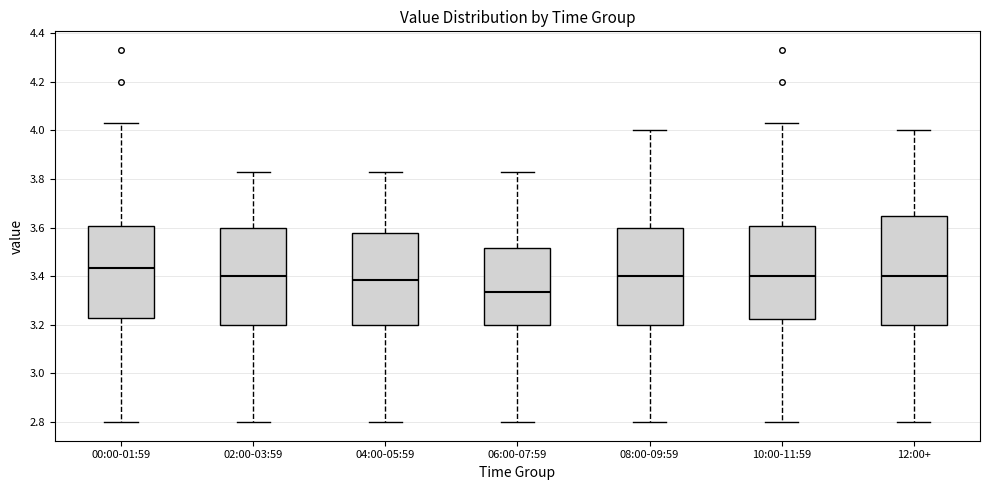

Reading left to right, transcribe this box plot: for each box, give where its median line is, the range the box spans, and where its two whiskers end, as read against the y-axis. The values are not printed on the chart, so give them approximately, as read against the axis.

00:00-01:59: median 3.44, box 3.24 to 3.60, whiskers 2.80 to 4.04
02:00-03:59: median 3.40, box 3.20 to 3.60, whiskers 2.80 to 3.84
04:00-05:59: median 3.38, box 3.20 to 3.58, whiskers 2.80 to 3.84
06:00-07:59: median 3.34, box 3.20 to 3.52, whiskers 2.80 to 3.84
08:00-09:59: median 3.40, box 3.20 to 3.60, whiskers 2.80 to 4.00
10:00-11:59: median 3.40, box 3.22 to 3.60, whiskers 2.80 to 4.04
12:00+: median 3.40, box 3.20 to 3.64, whiskers 2.80 to 4.00